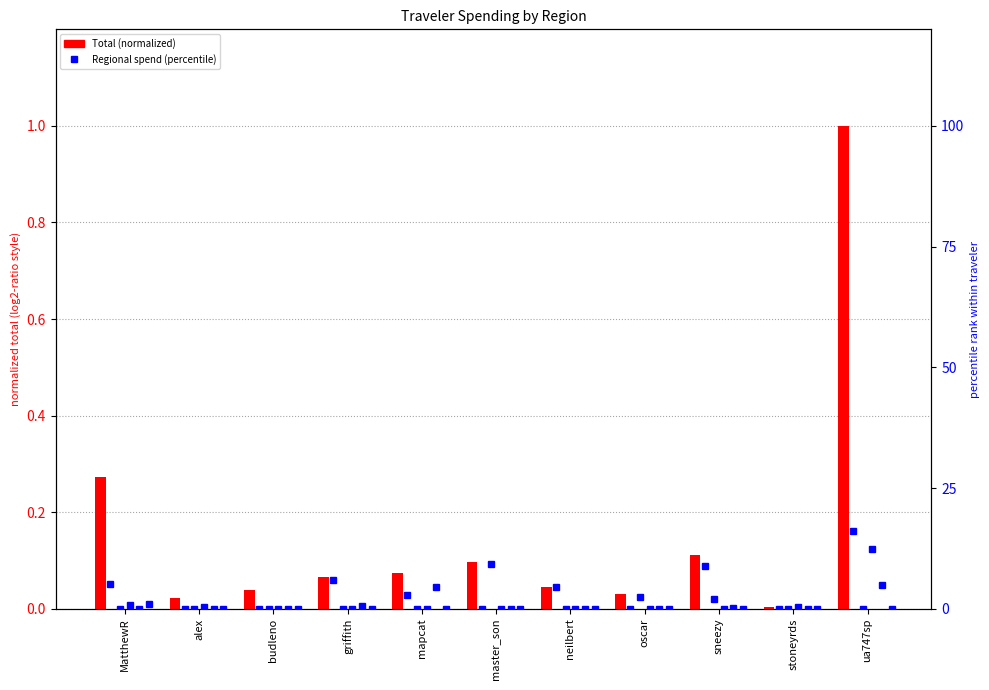

How many values in MEX-YUC are above zero?

4